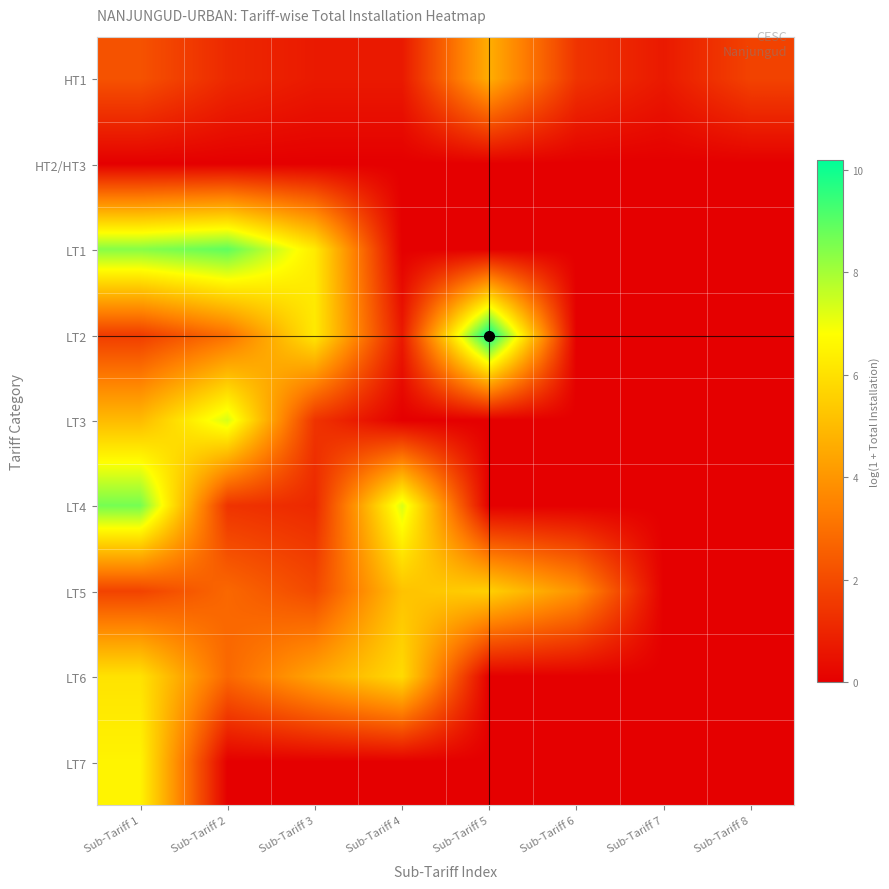

How many series are shown in this chart?

9